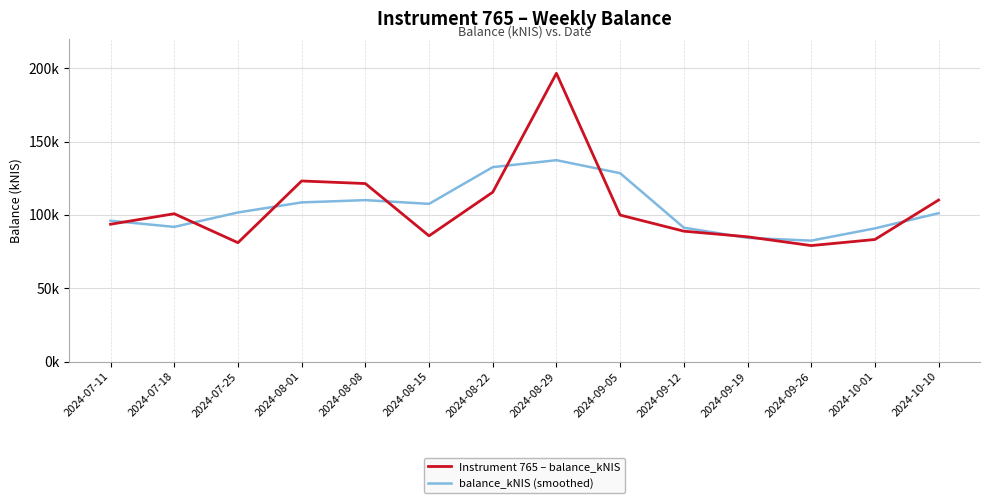

Is this an area chart (filled region under the line)?

No